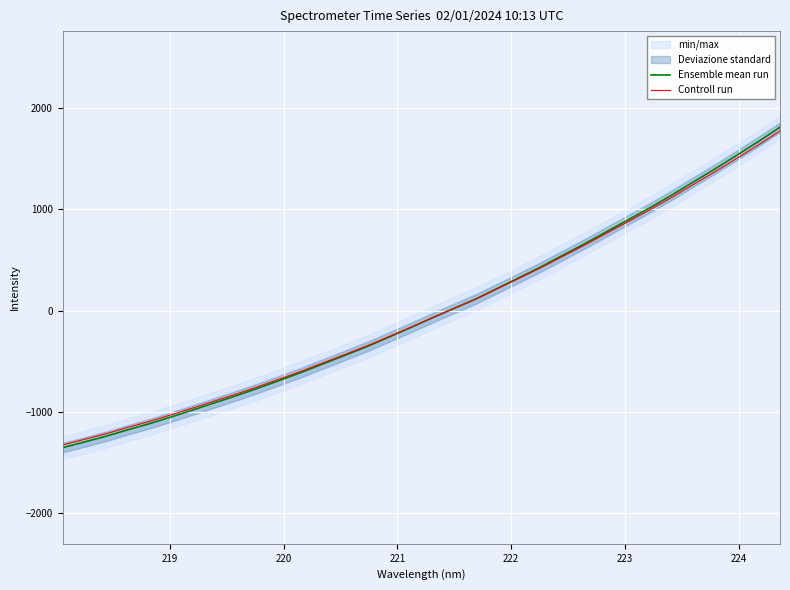

What is the minimum value for Controll run?

-1325.2